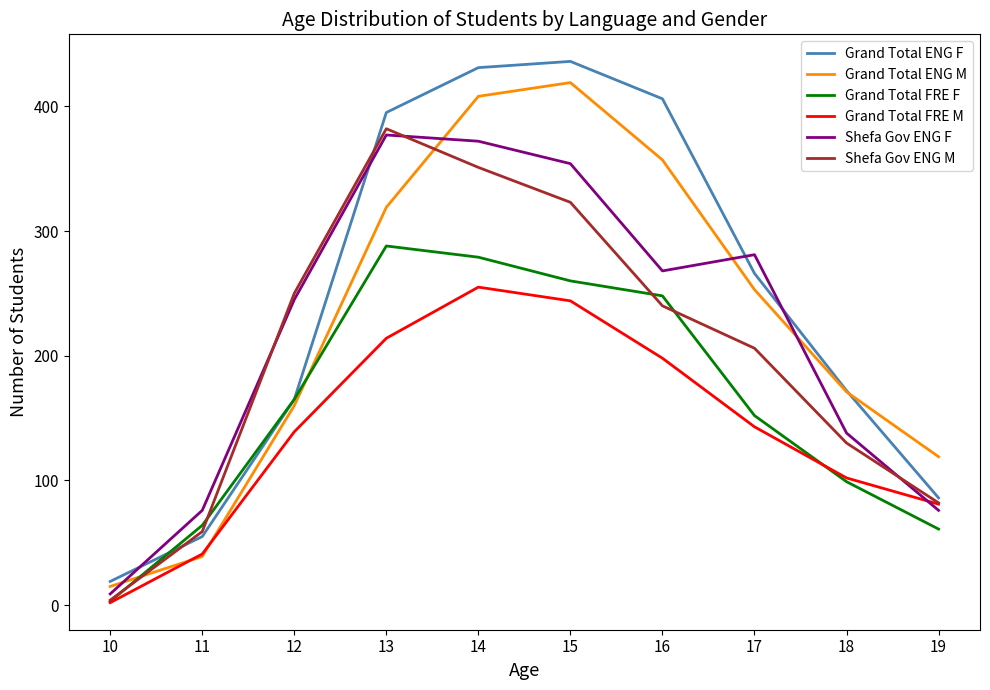

The value of Grand Total FRE F at 12 is 165. True or false?

True